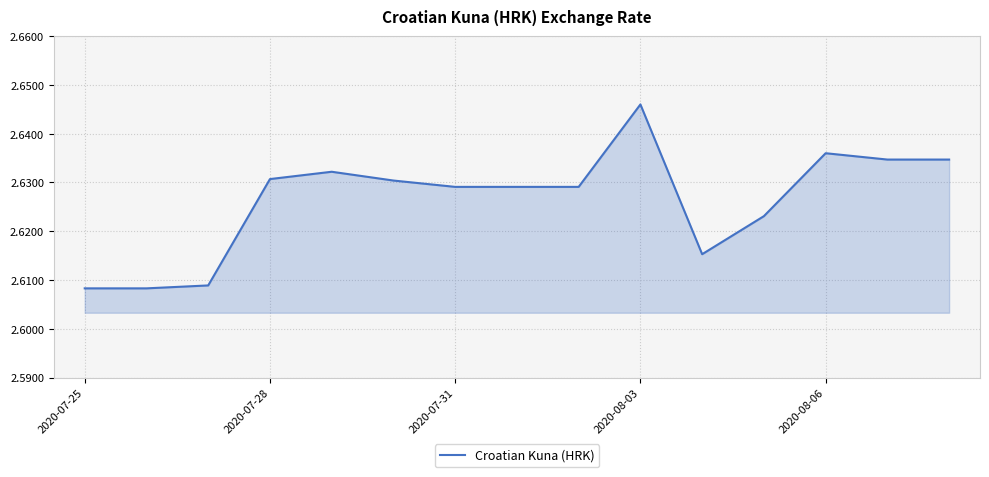

At which category does the data reach its first local valley?

10